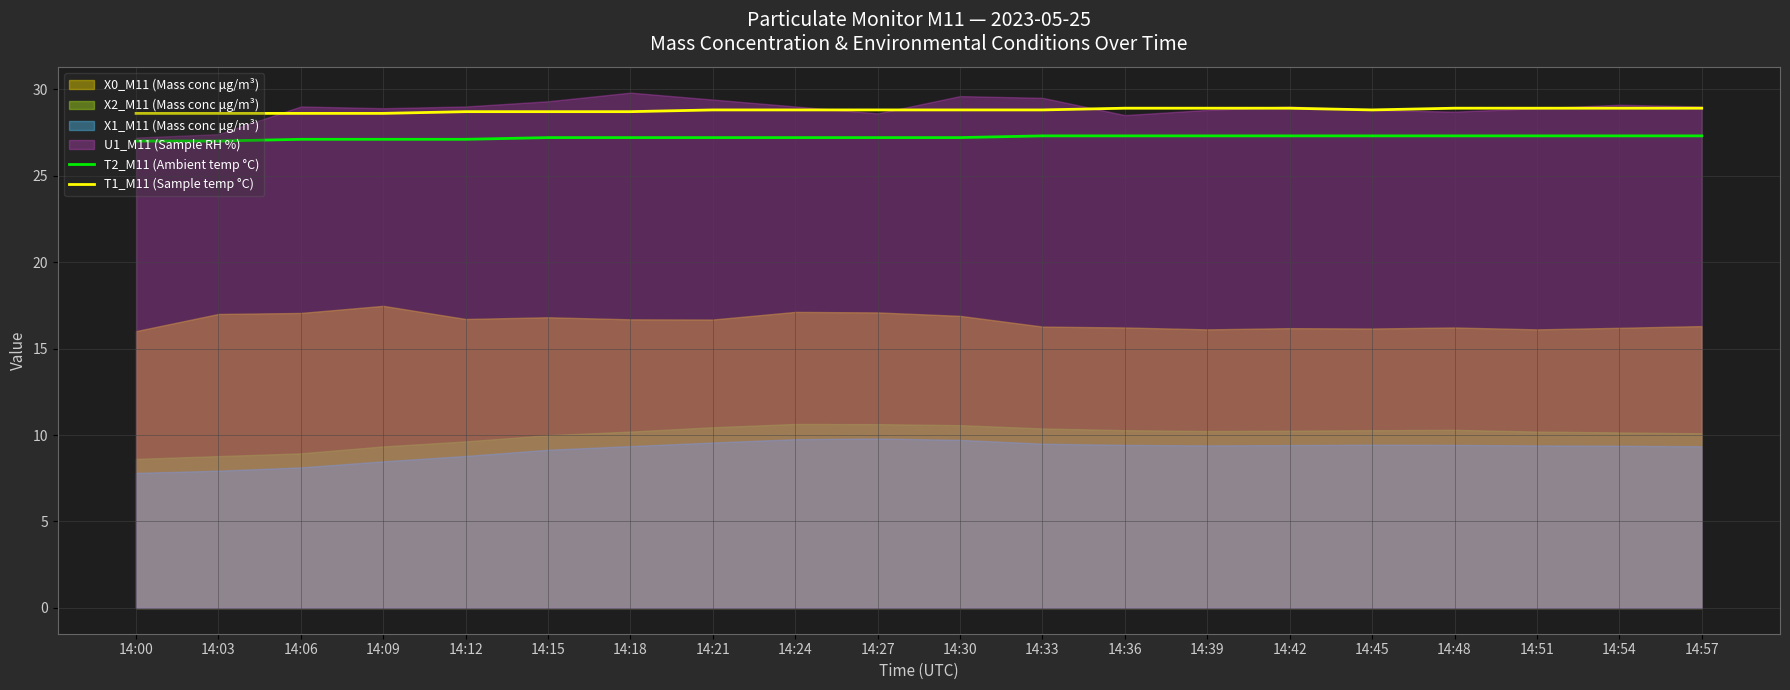

Where is the first local minimum for T1_M11 (Sample temp °C)?

14:45